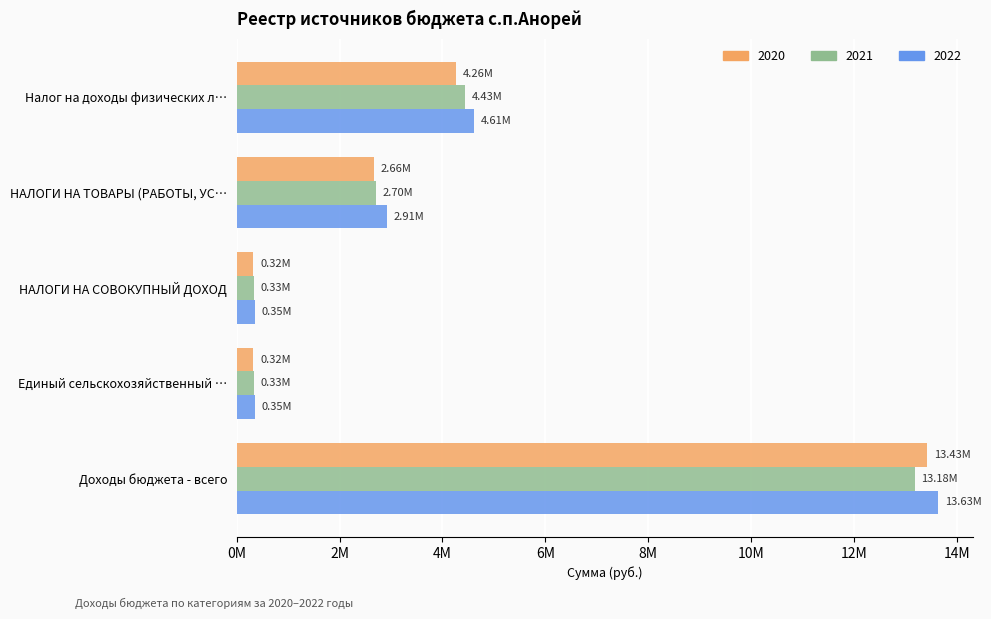

What are all the series names shown in the legend?

2020, 2021, 2022